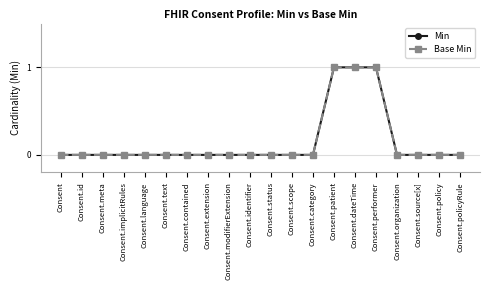

Which series has the widest spread of values?

Min